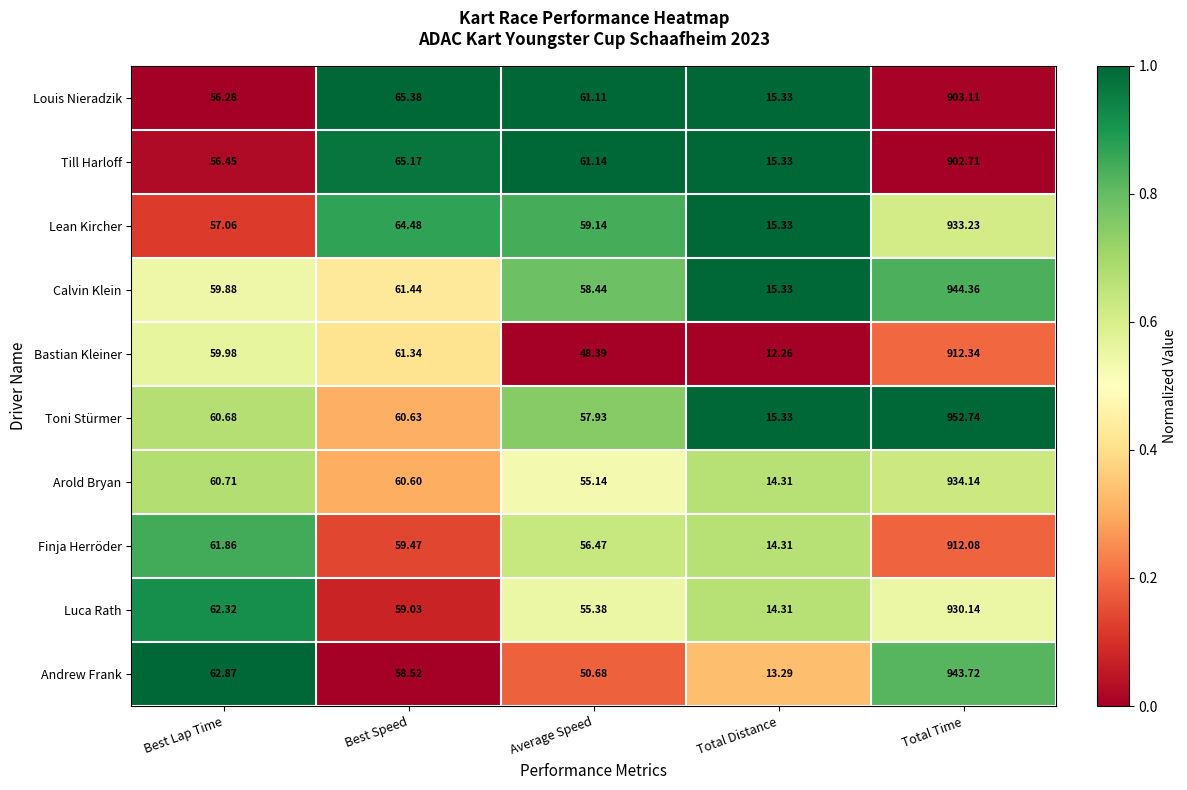

Which category has the lowest value in the Till Harloff series?

Total Distance